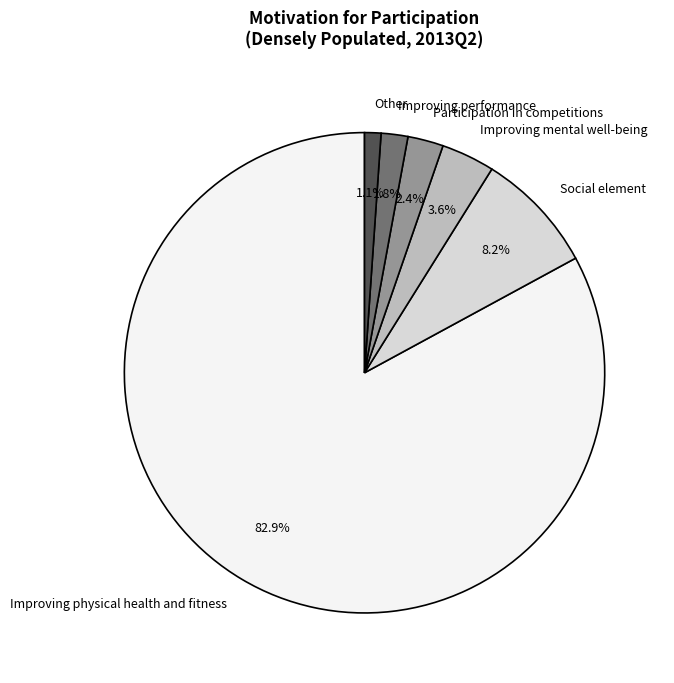

Does Social element account for over 50% of the chart?

No